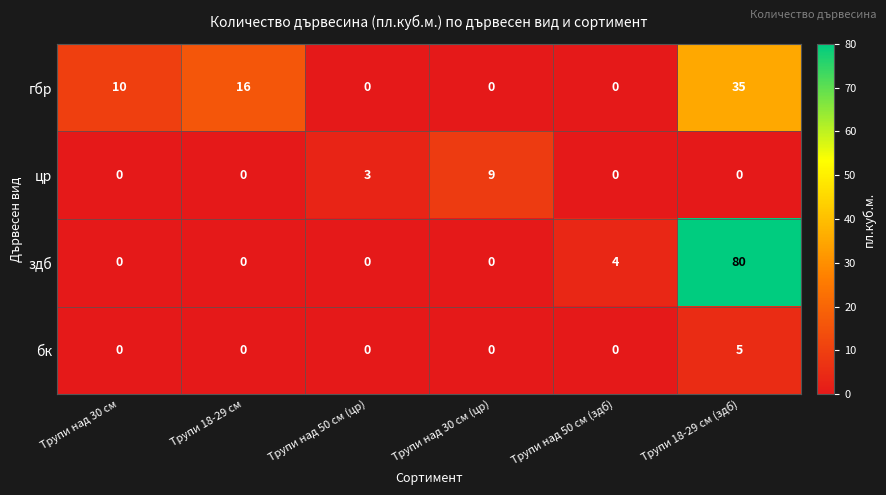

Reading right to left, list all the values displayed in this chart.

гбр: 35	0	0	0	16	10
цр: 0	0	9	3	0	0
здб: 80	4	0	0	0	0
бк: 5	0	0	0	0	0